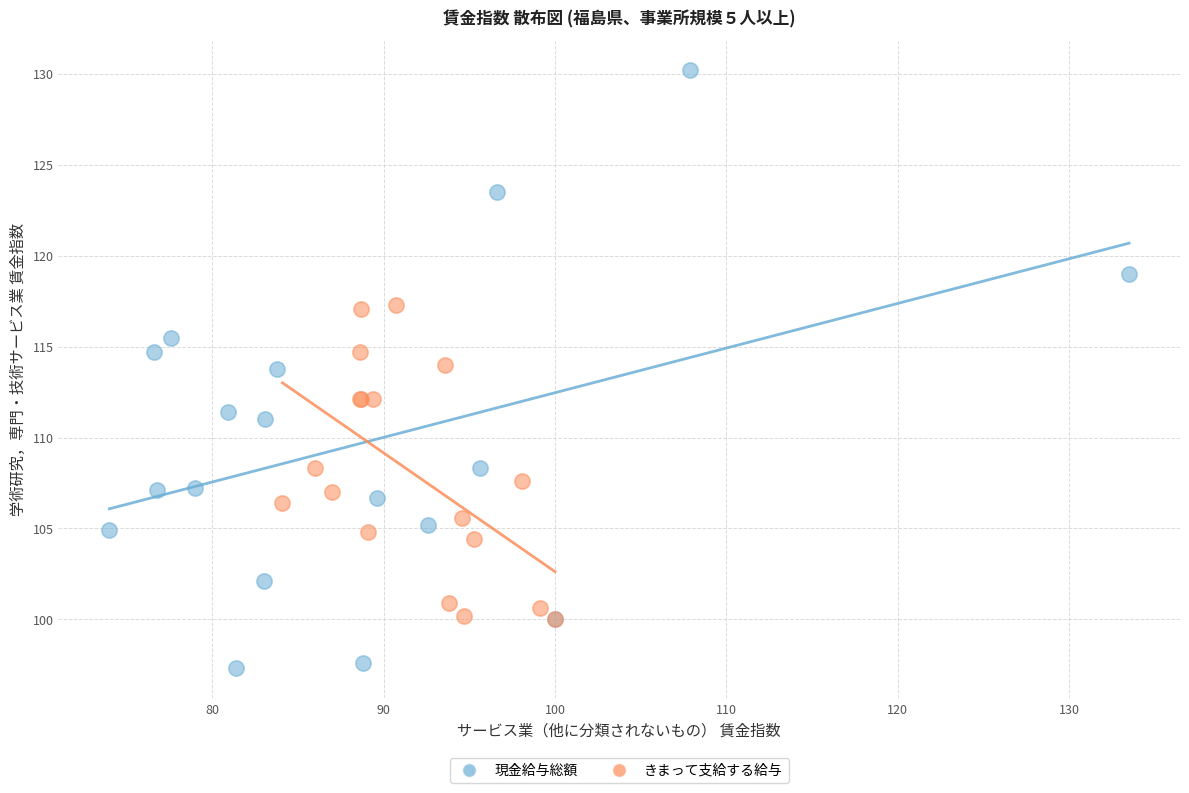

Which series has the largest Y range (max minus min)?

現金給与総額